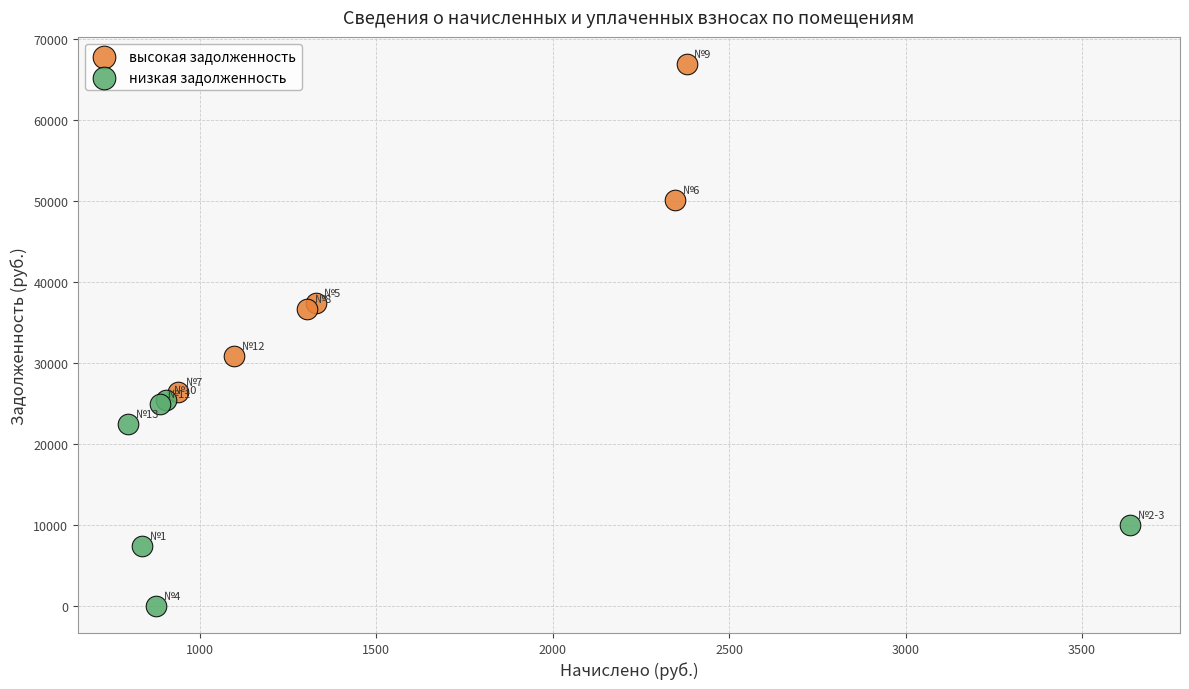

Which series contains the highest Y value?

высокая задолженность